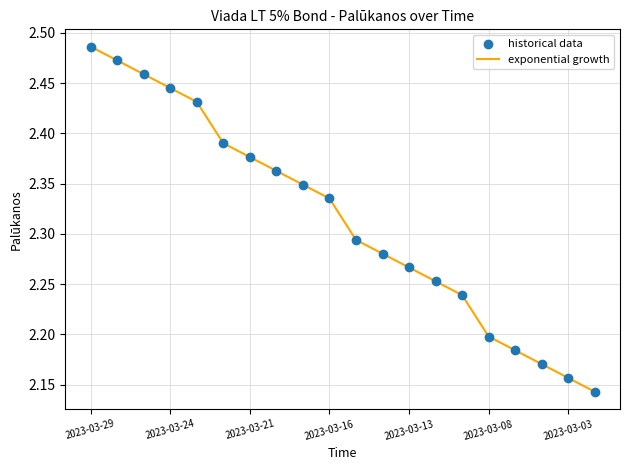

What is the difference between the maximum and minimum values?

0.3